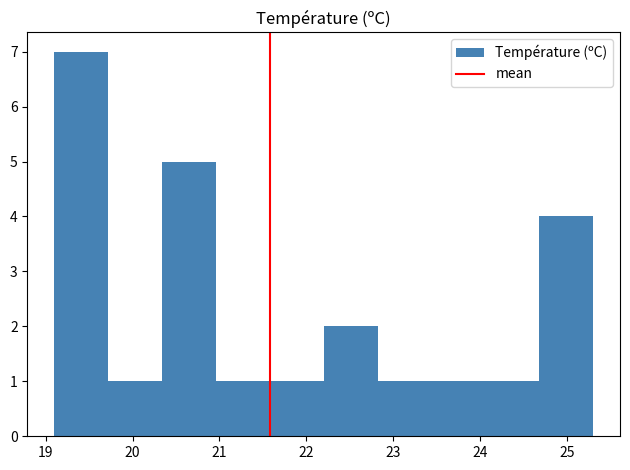

Reading left to right, transcribe this chart: for each bar, give the range it covers on the x-axis and its height. Neither the bar edges nor the heights are printed on the chart, so give them approximately, as read against the axes.

19.10 to 19.72: 7
19.72 to 20.34: 1
20.34 to 20.96: 5
20.96 to 21.58: 1
21.58 to 22.20: 1
22.20 to 22.82: 2
22.82 to 23.44: 1
23.44 to 24.06: 1
24.06 to 24.68: 1
24.68 to 25.30: 4